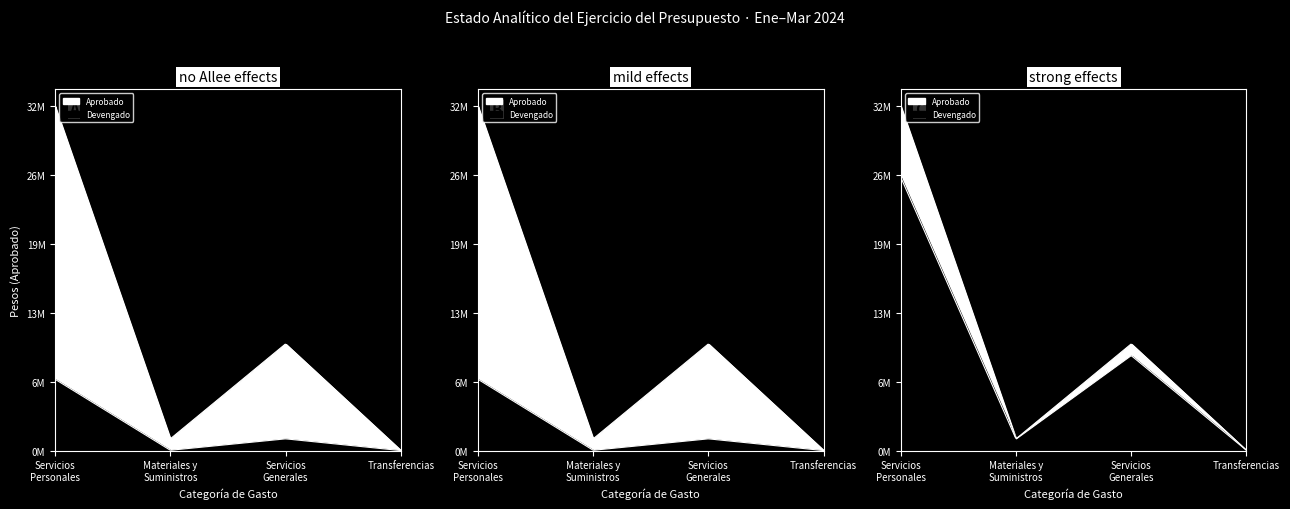

Is it true that Devengado equals 397886.6 at C. Servicios Generales?

False